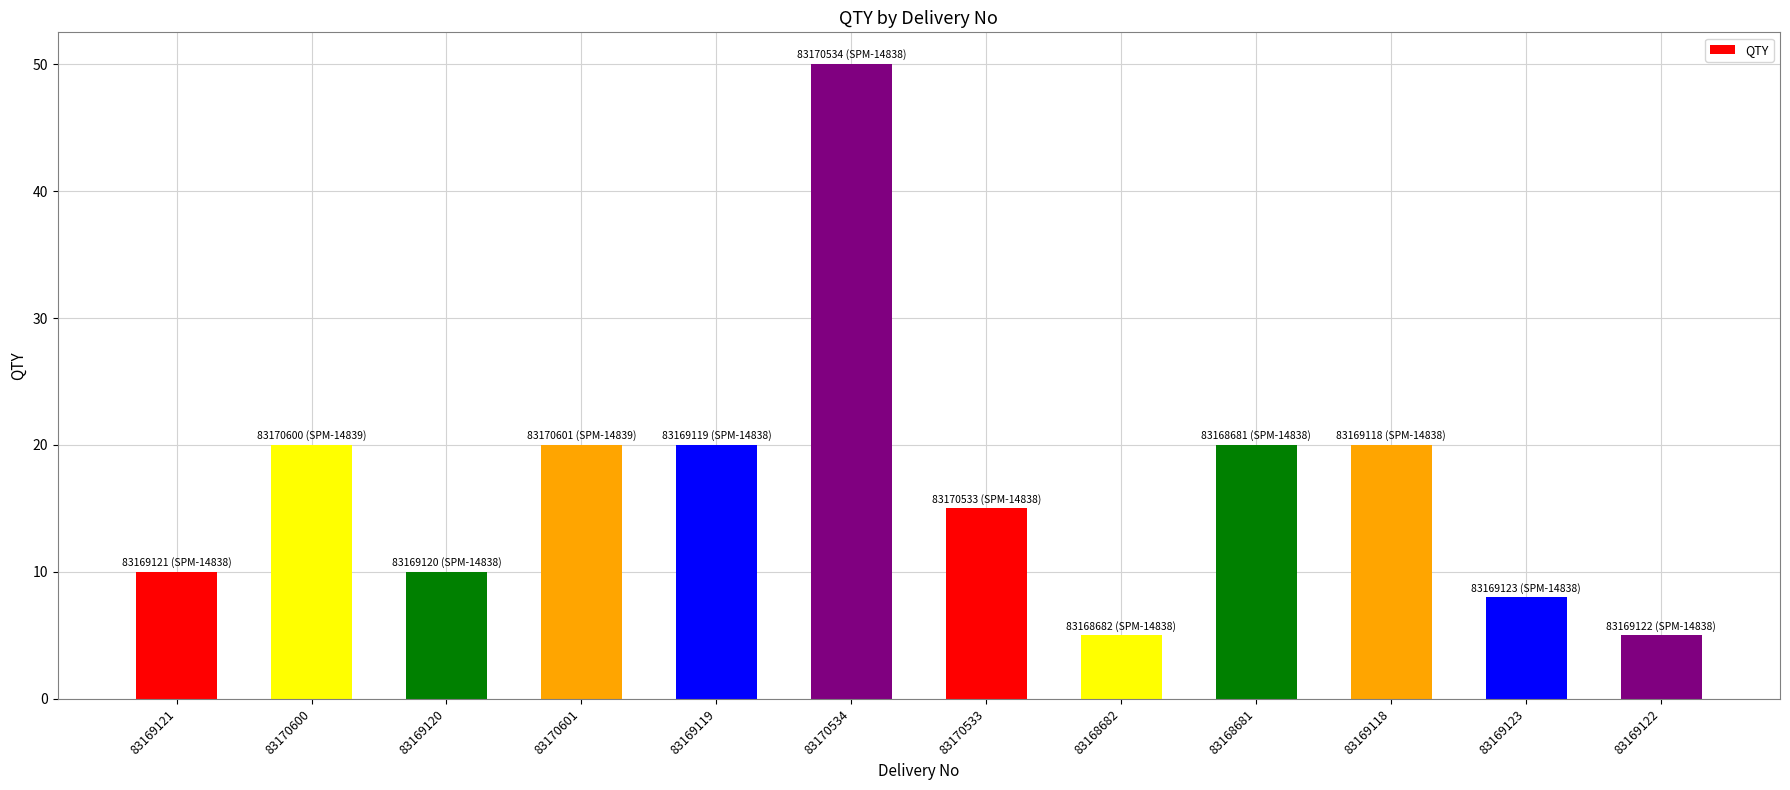

True or false: the data shows 5 at 83169122.

True